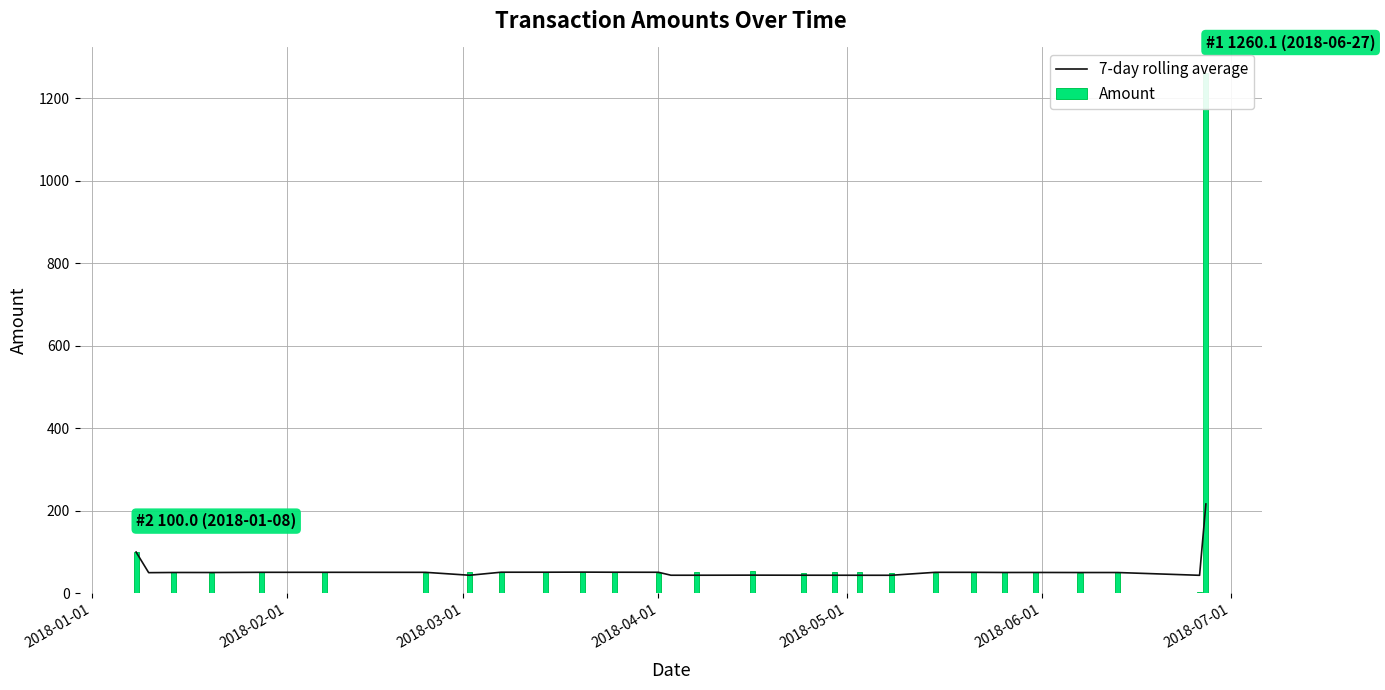

What is the highest value of the 7-day rolling average series?

216.5